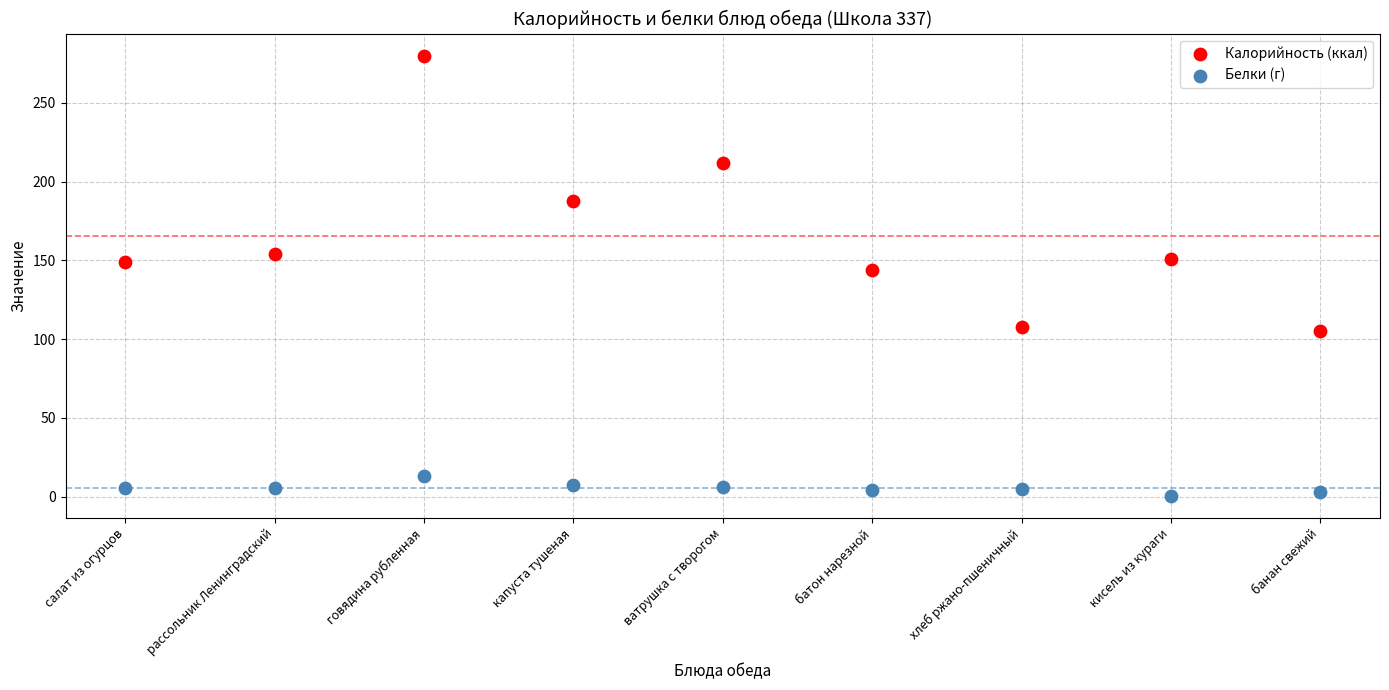

Which series reaches the minimum Y coordinate?

Белки (г)